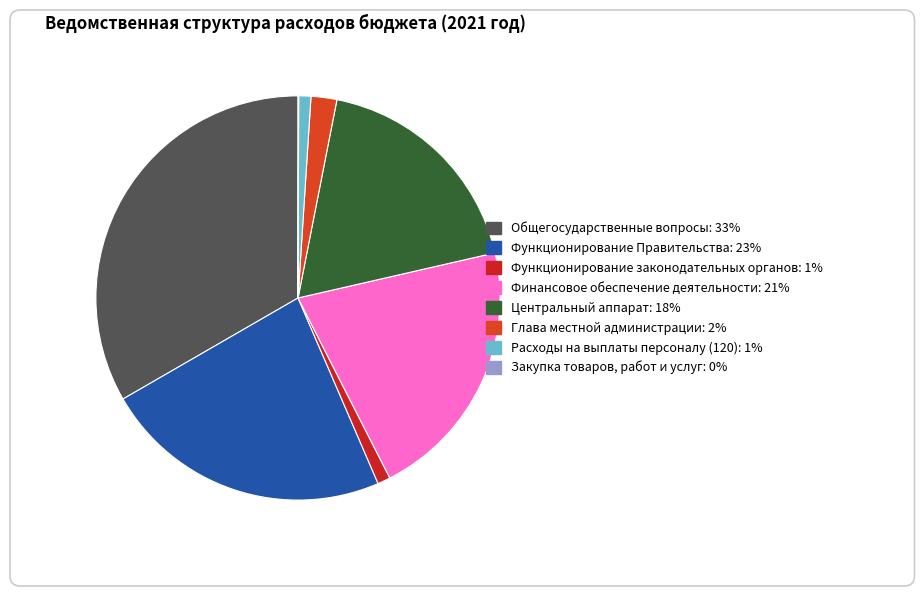

Is it true that Функционирование Правительства is 23% of the pie?

True